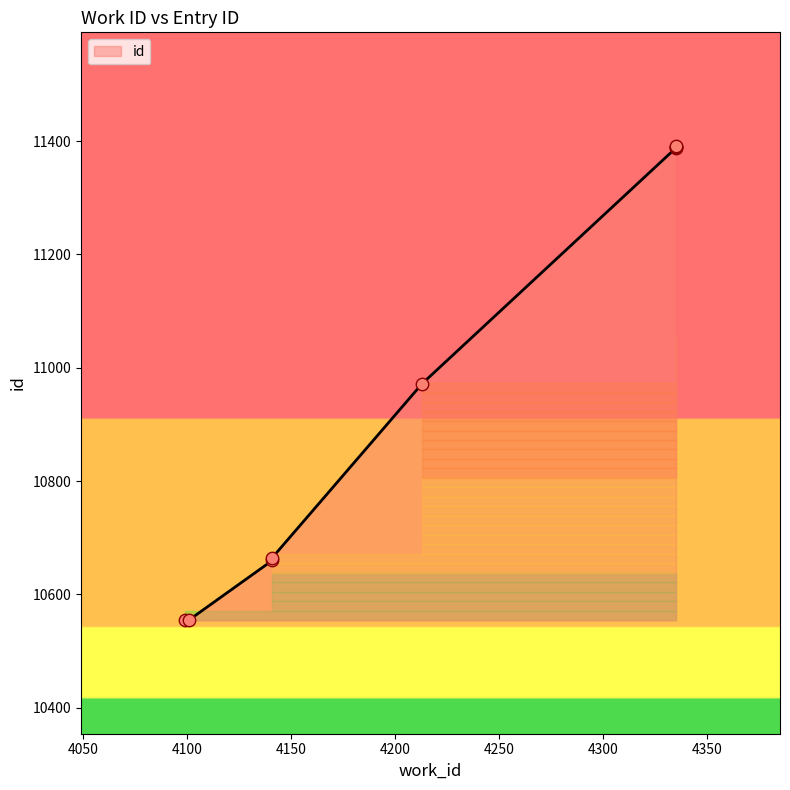

What is the change in value from 4335 to 4335?

+2